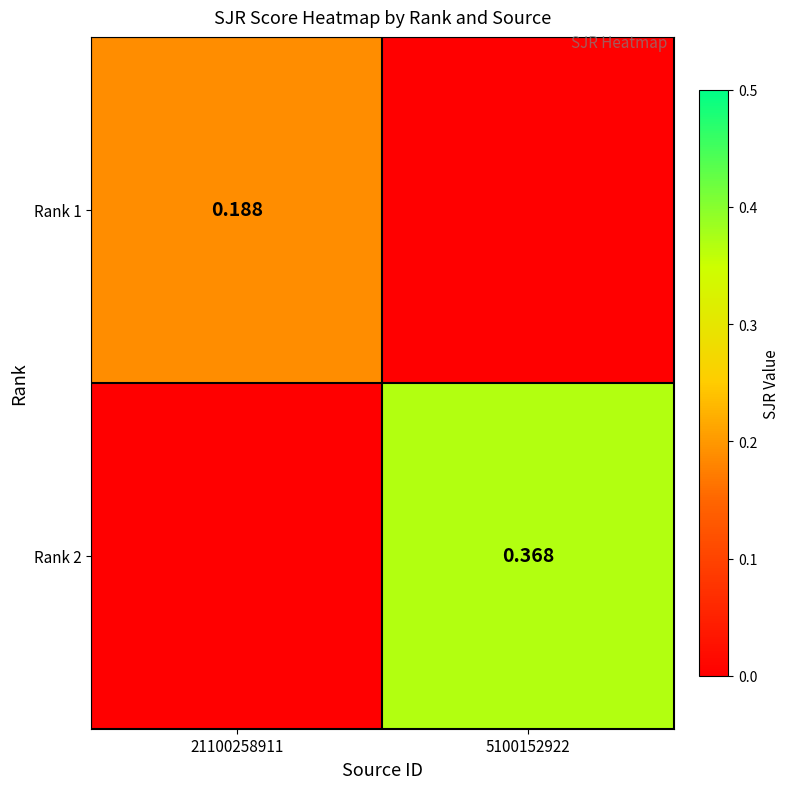

Which category has the lowest value across all series?

5100152922